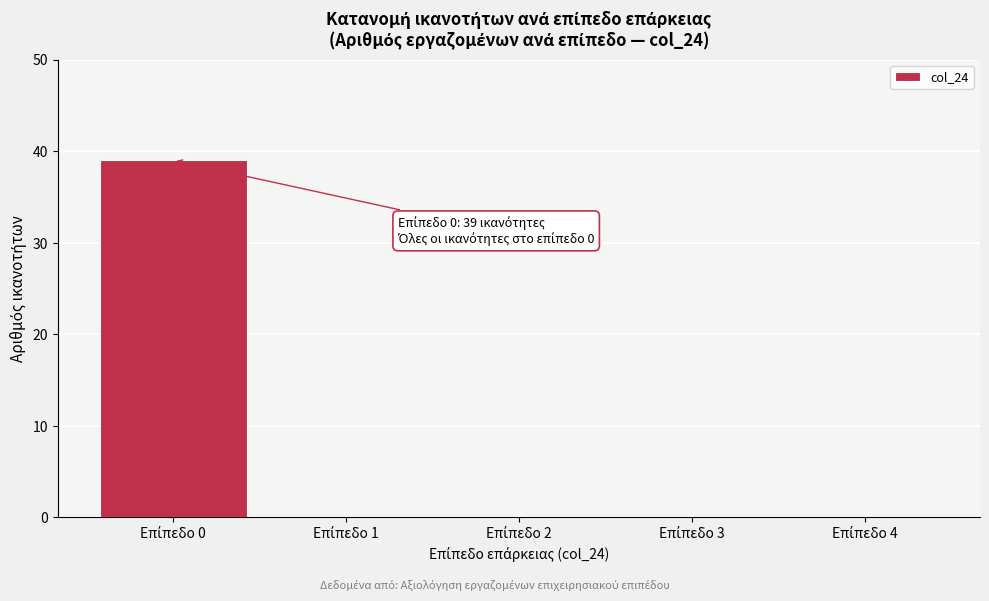

What is the greatest value displayed?

39